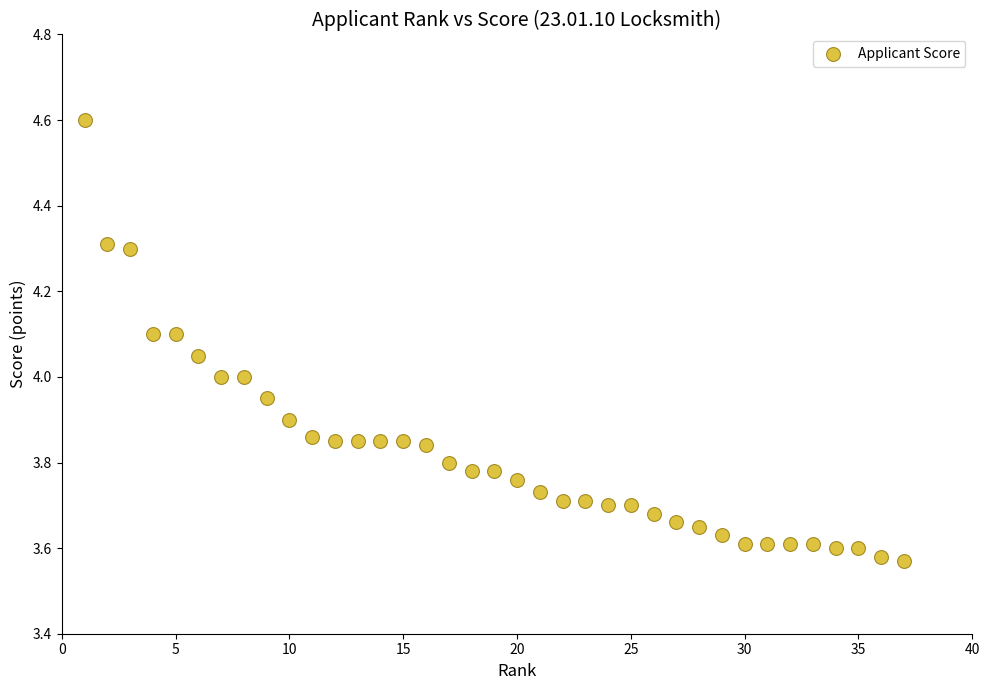

What is the range of X values (max minus min)?

36.0